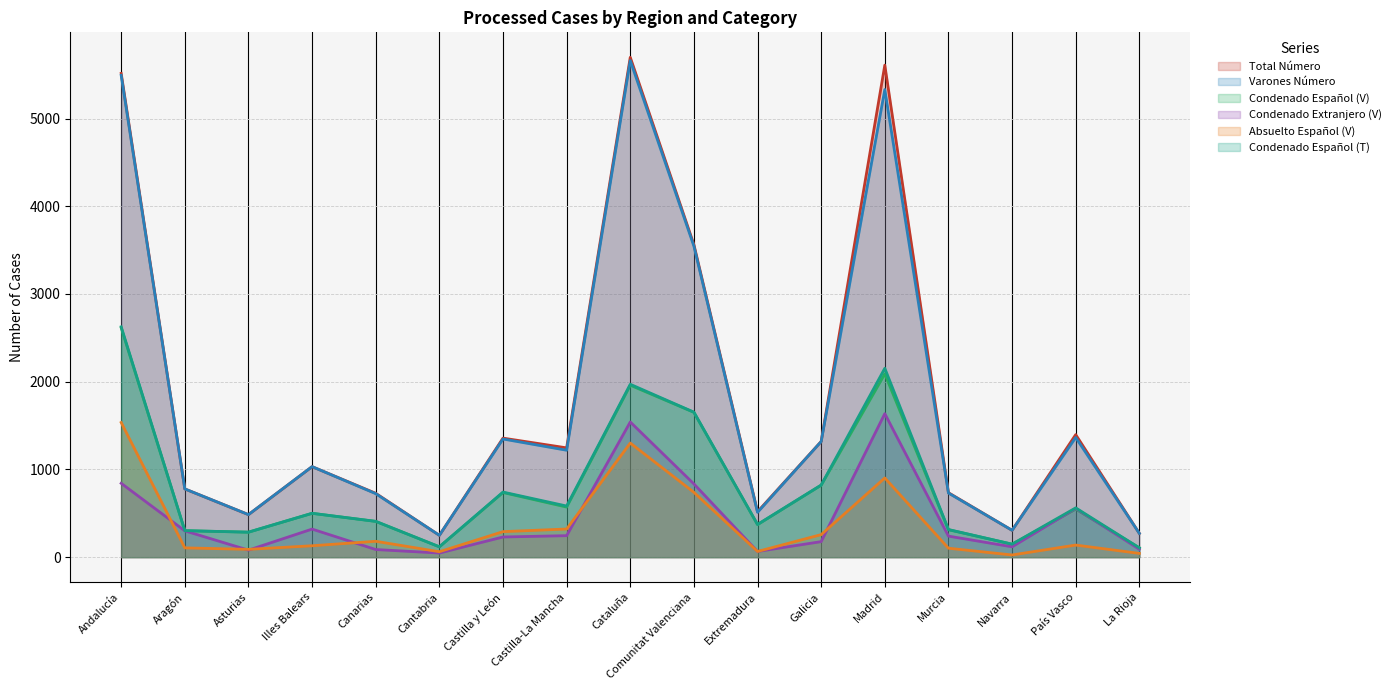

Which has a higher value, País Vasco or La Rioja?

País Vasco